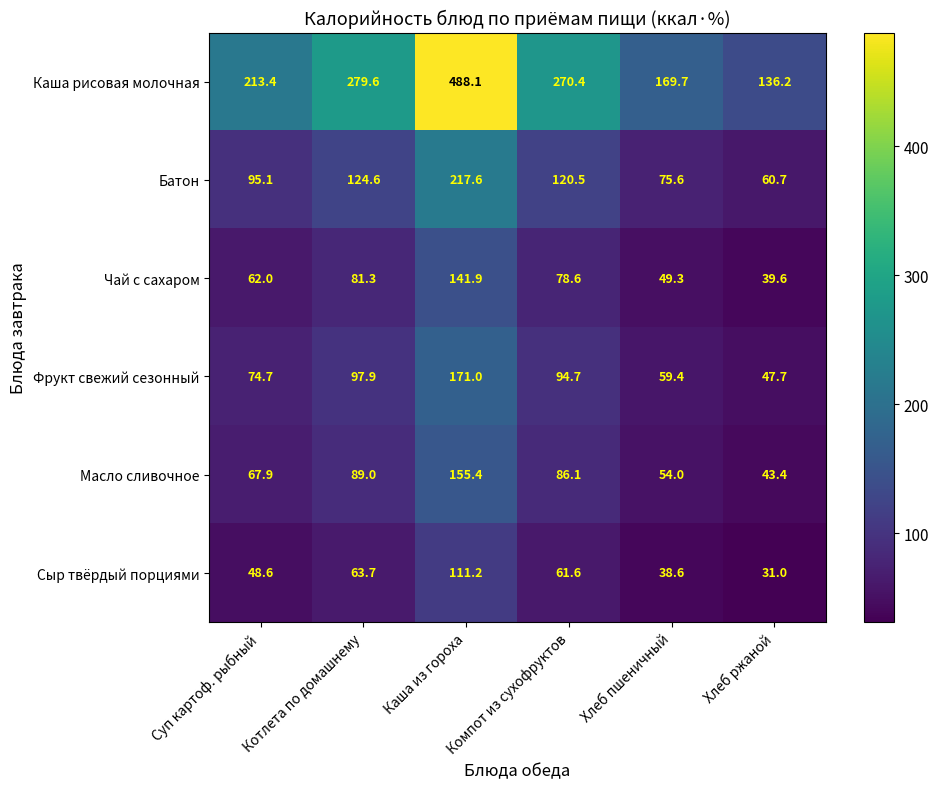

Which label corresponds to the largest value in the chart?

Каша из гороха